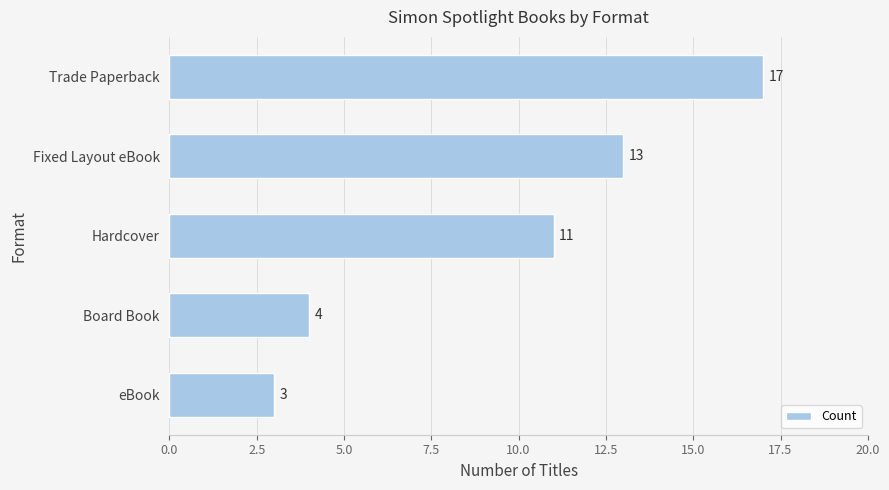

Count the number of categories in the chart.

5